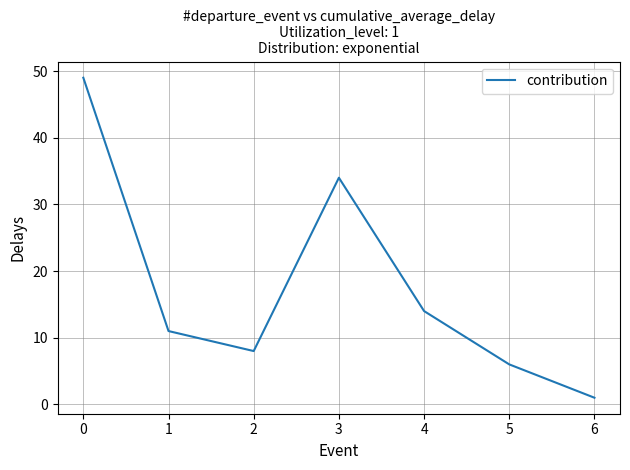

True or false: the data shows 14 at 2.

False